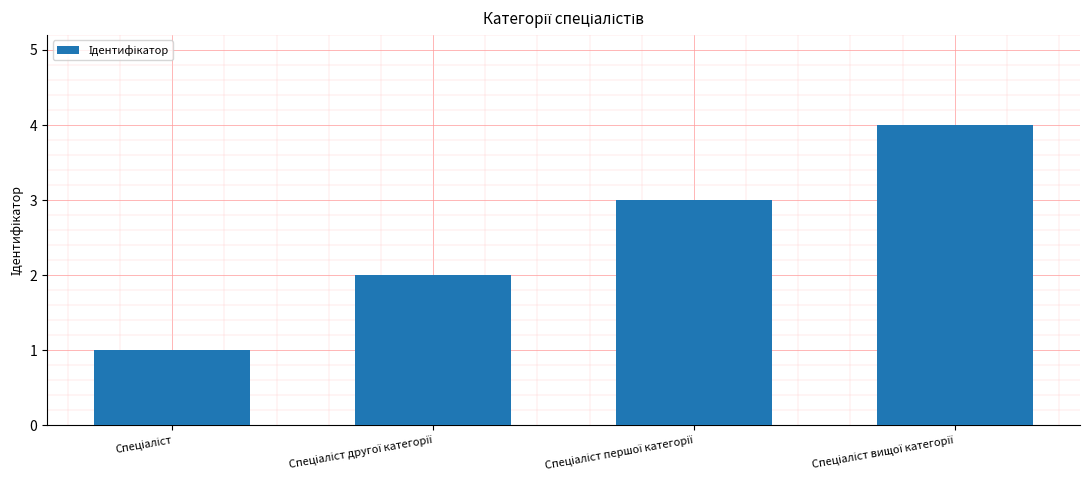

What is the sum of all values?

10